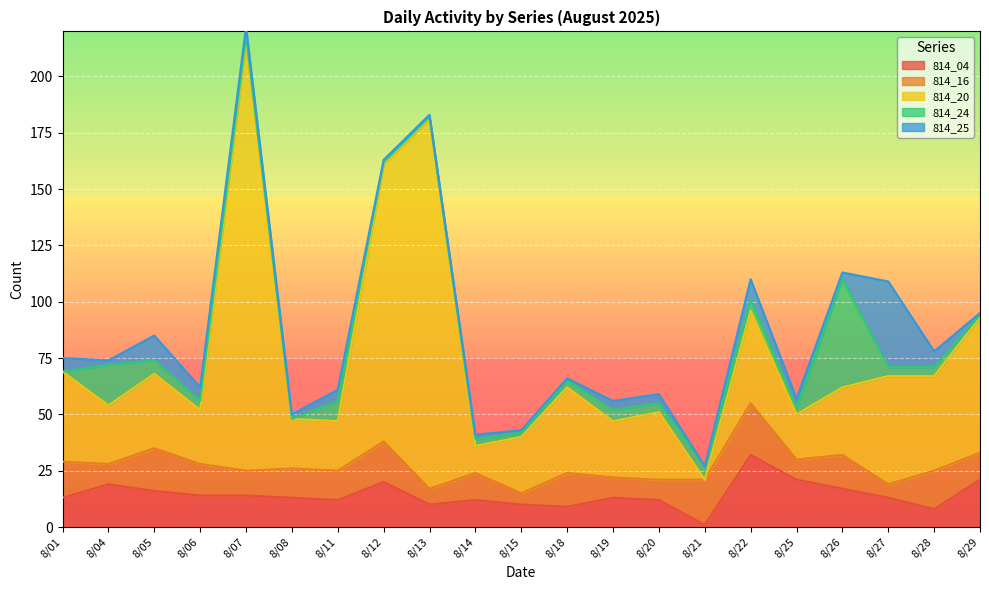

What is the difference between the maximum and minimum values in the 814_16 series?

18